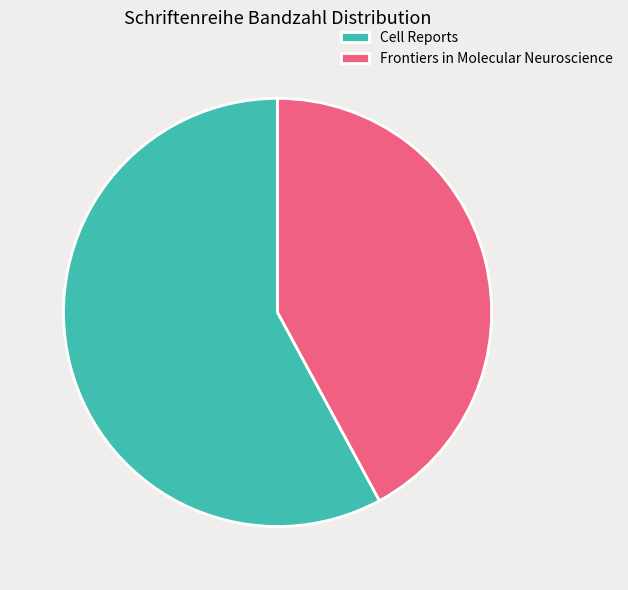

Approximately how many times larger is the value at Cell Reports compared to Frontiers in Molecular Neuroscience?

1.4